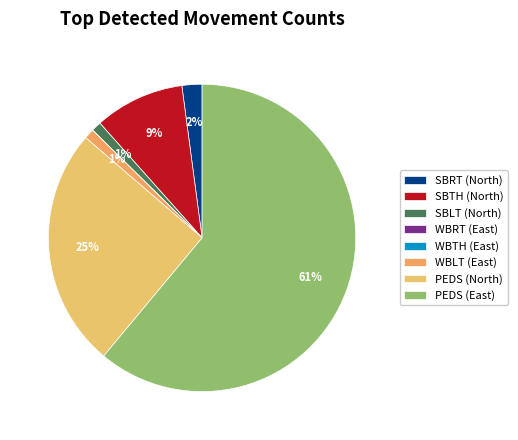

The SBTH (North) slice represents 24% of the pie. True or false?

False